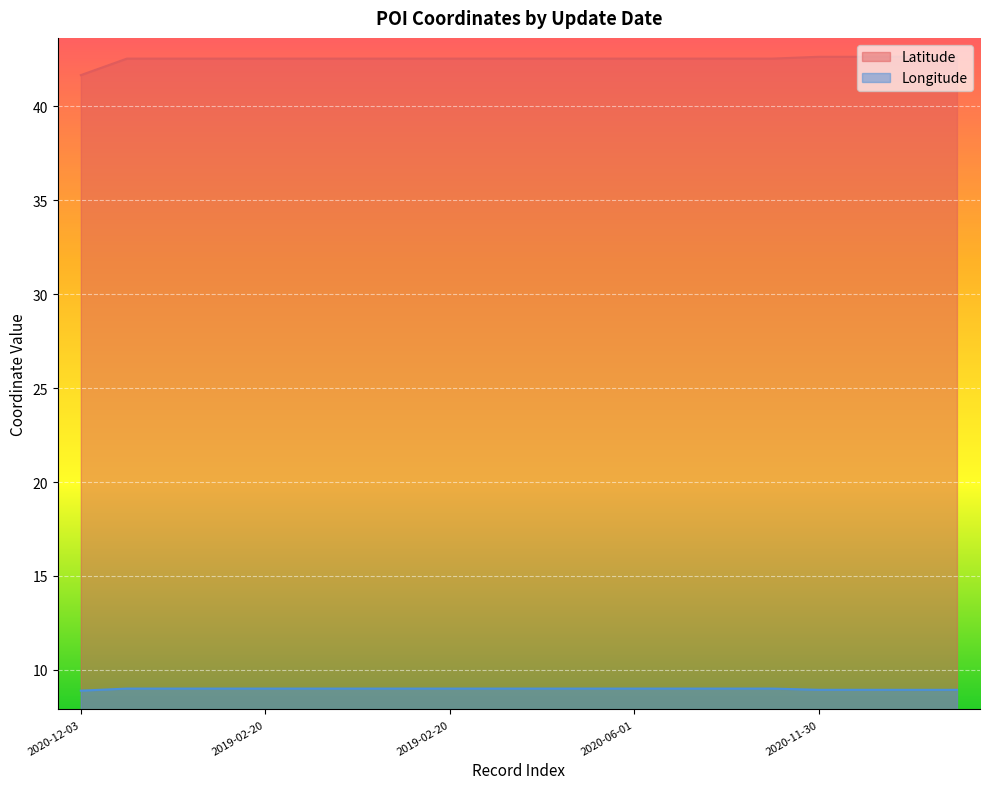

True or false: Latitude and Longitude cross at least once.

False